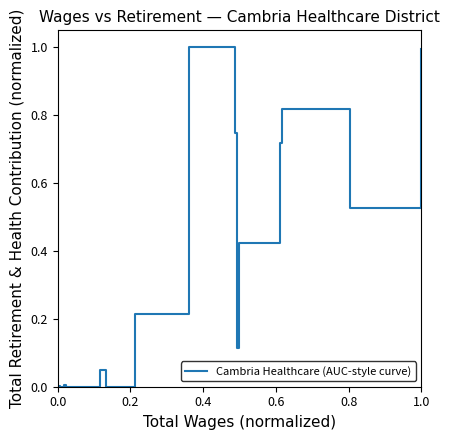

What is the greatest value displayed?

1.0